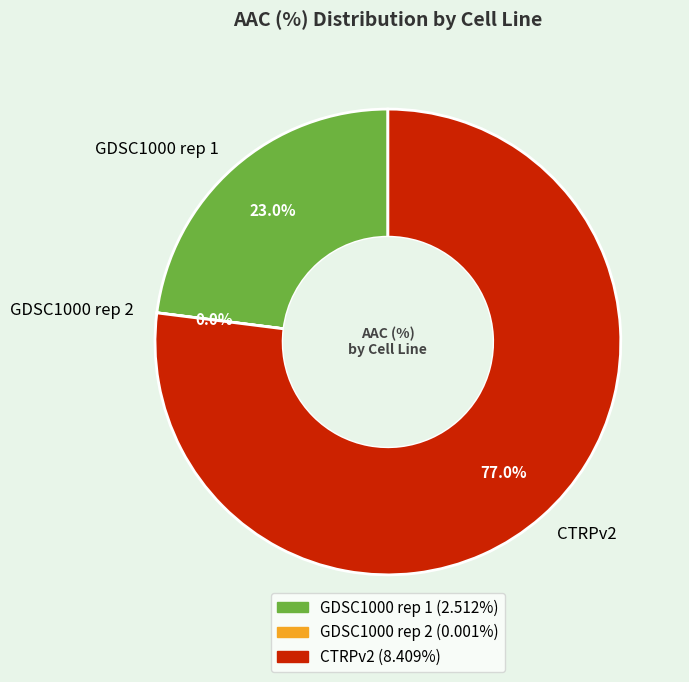

Is there a majority slice in this chart?

Yes